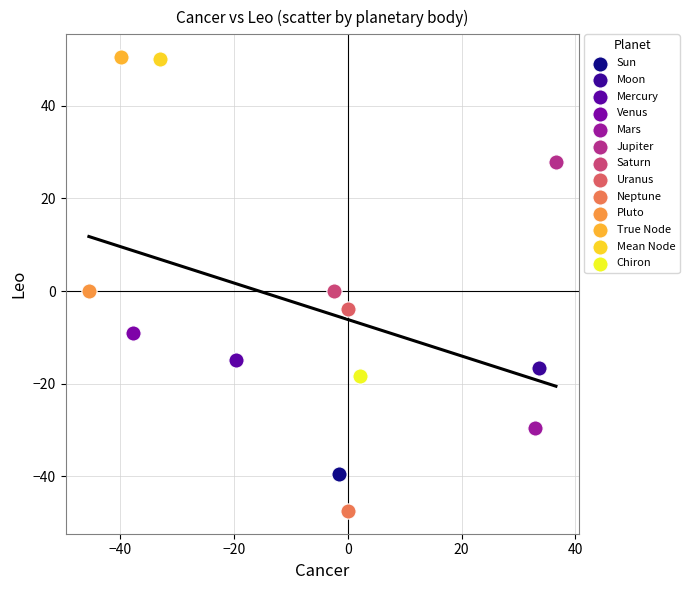

What are all the series names shown in the legend?

Sun, Moon, Mercury, Venus, Mars, Jupiter, Saturn, Uranus, Neptune, Pluto, True Node, Mean Node, Chiron